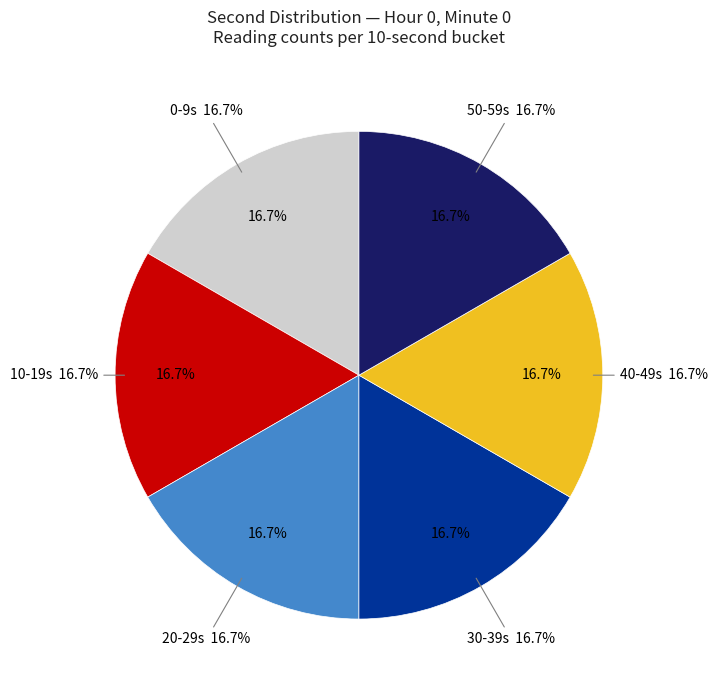

True or false: 16 accounts for 15% of the total.

True